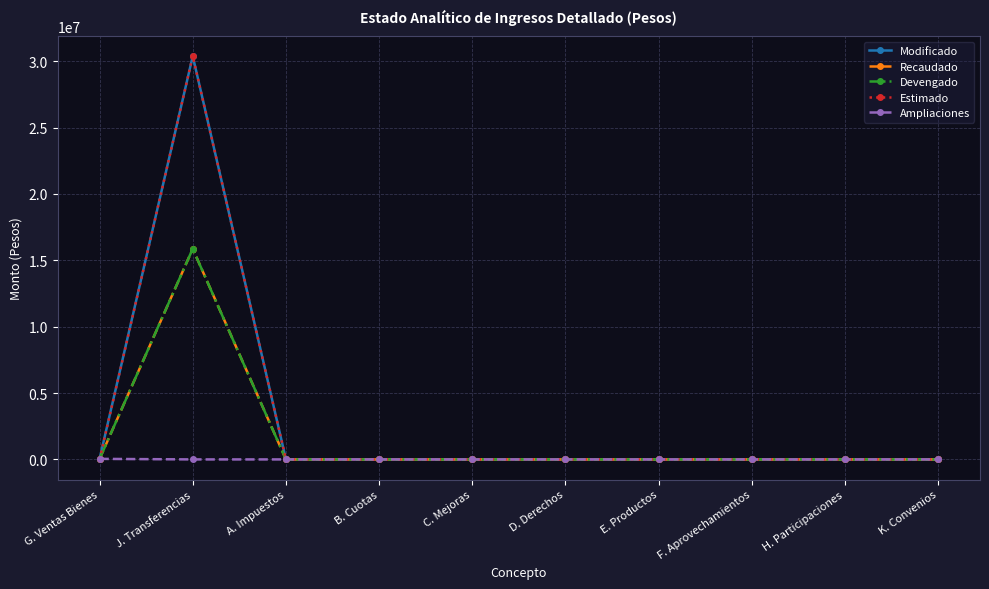

The Recaudado series shows 0.0 at E. Productos. True or false?

True